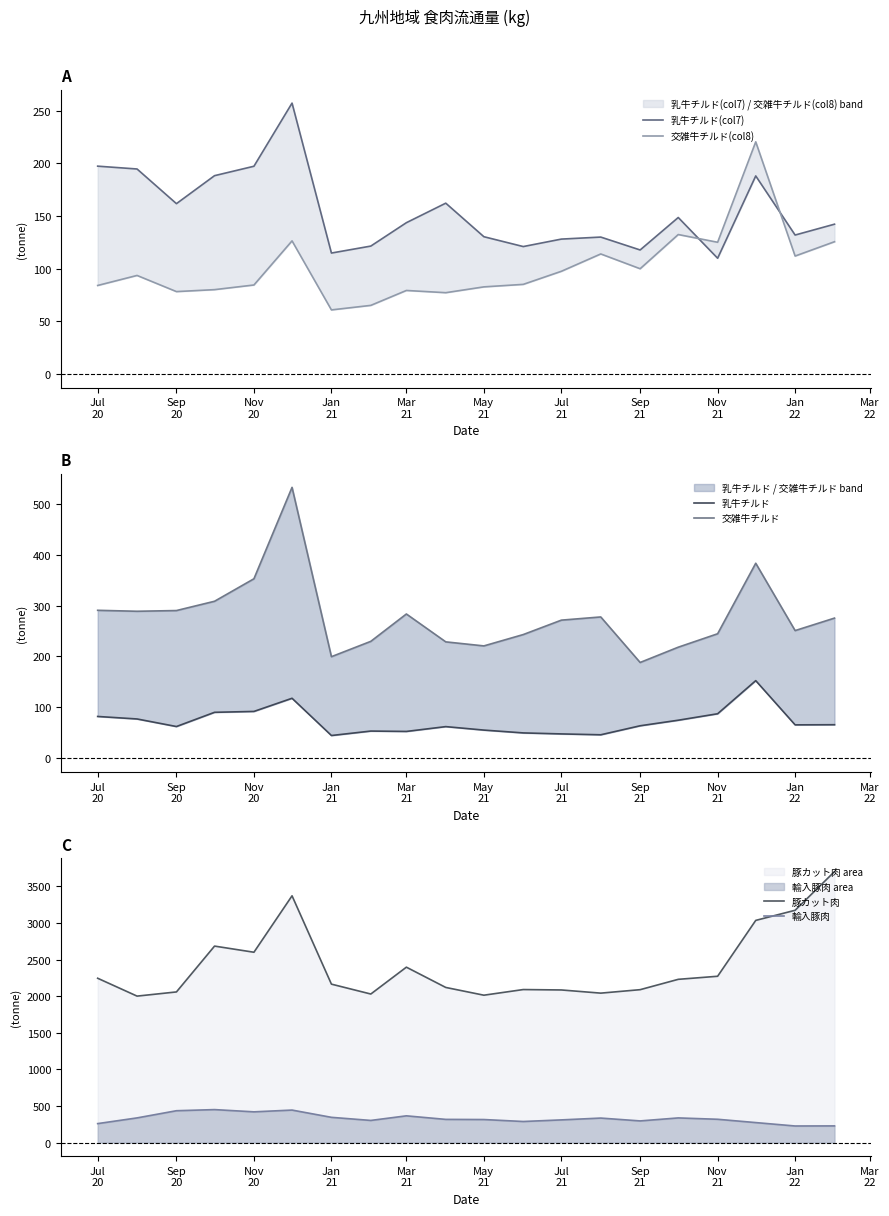

What is the highest value of the 輸入豚肉 series?

450.6